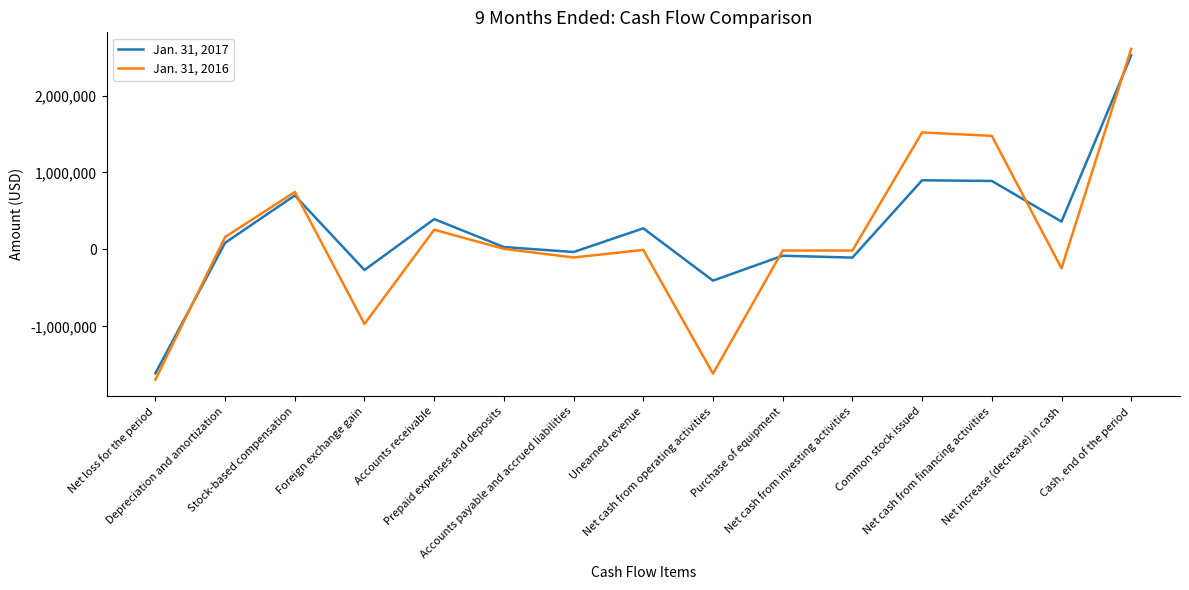

What is the spread (max minus min) of values at Net loss for the period?

82611